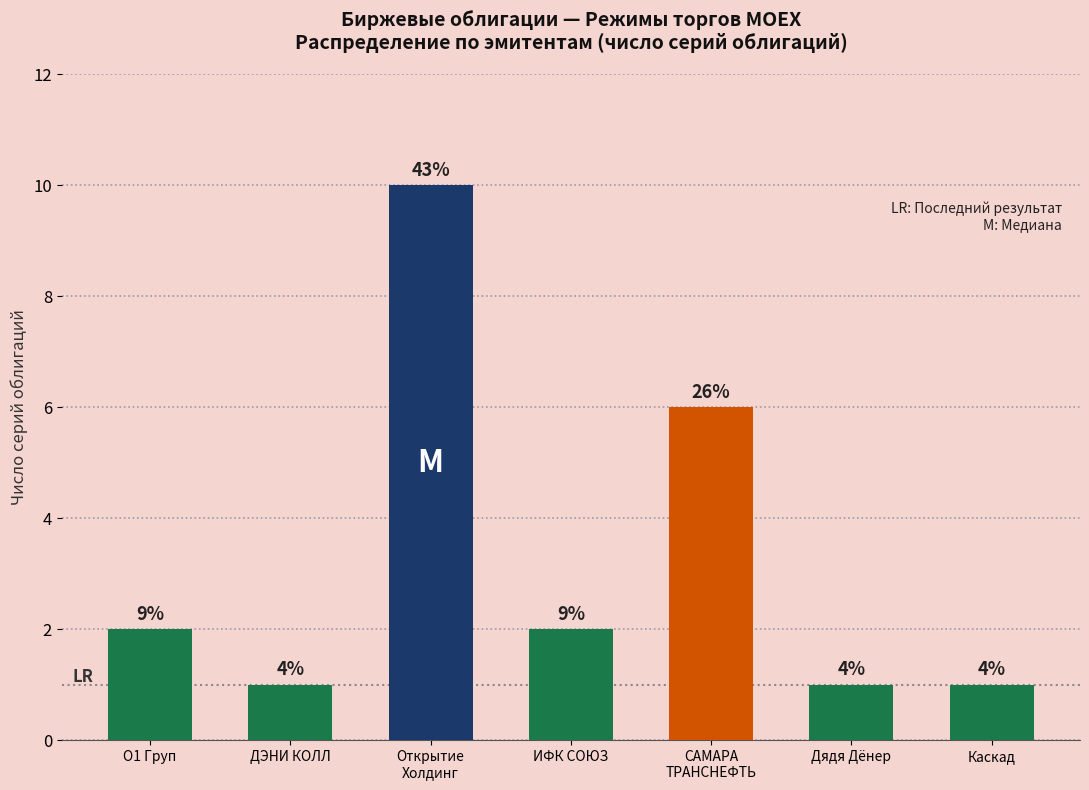

Does the chart contain any negative values?

No